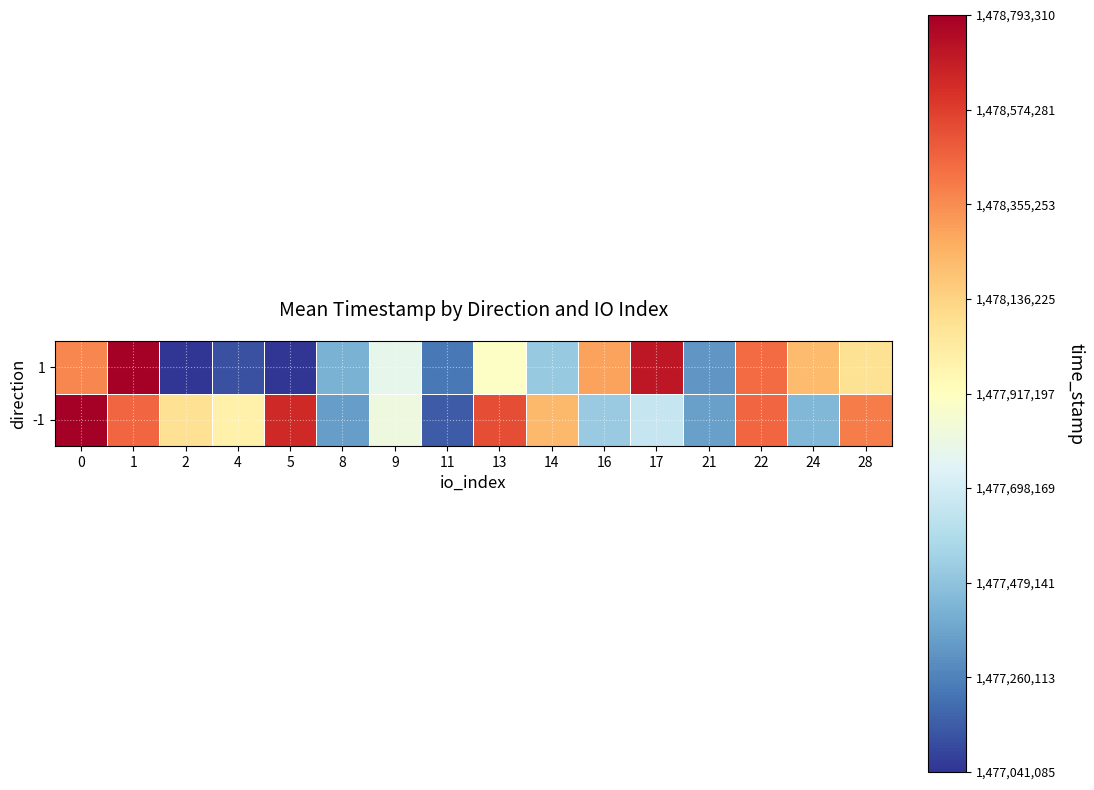

Reading left to right, what are all the values shown in this chart?

-1: 0=1478793310	1=1478460576	2=1478085239	4=1477998499	5=1478645216	8=1477346257	9=1477818103	11=1477148910	13=1478532190	14=1478231548	16=1477508514	17=1477650392	21=1477352505	22=1478460576	24=1477432806	28=1478401127
1: 0=1478372417	1=1478793050	2=1477042680	4=1477119769	5=1477041085	8=1477416126	9=1477784368	11=1477230510	13=1477902679	14=1477503399	16=1478299424	17=1478707666	21=1477320911	22=1478449466	24=1478224048	28=1478080300